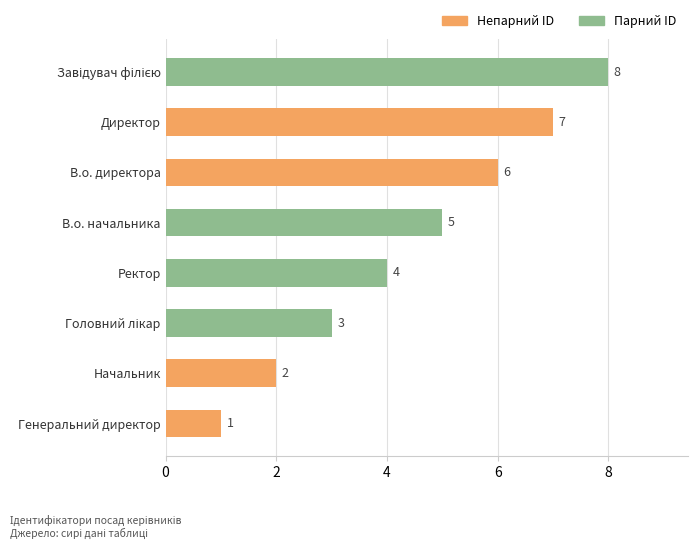

Count the values in the range 3 to 7.

5